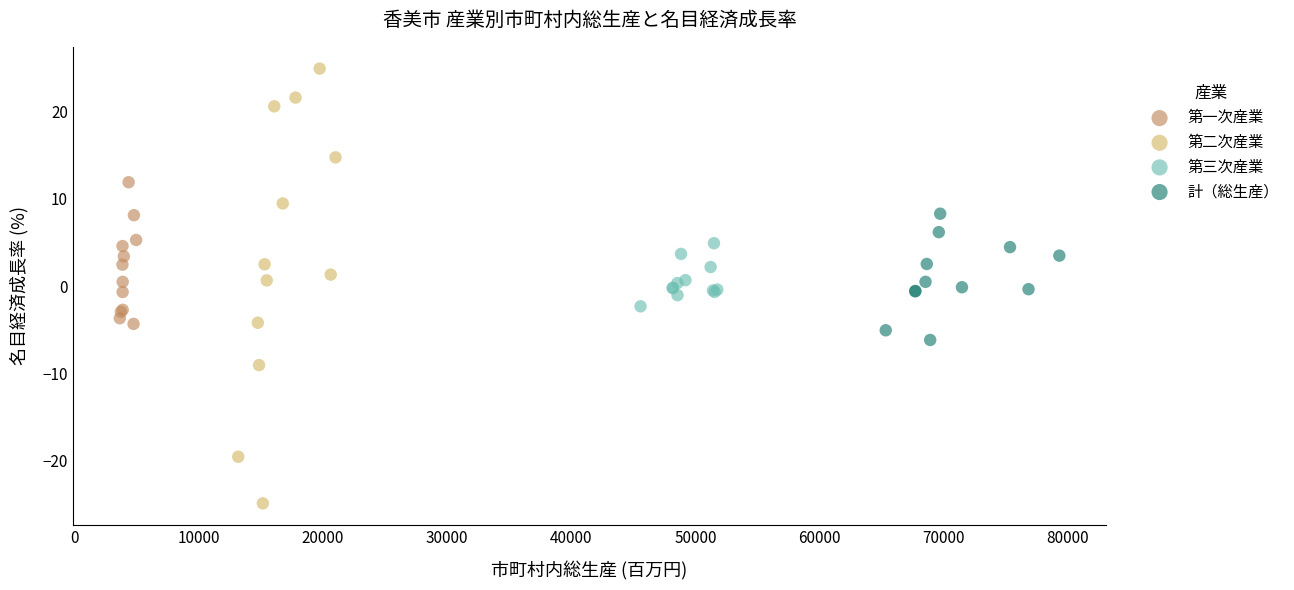

Which series contains the lowest Y value?

第二次産業